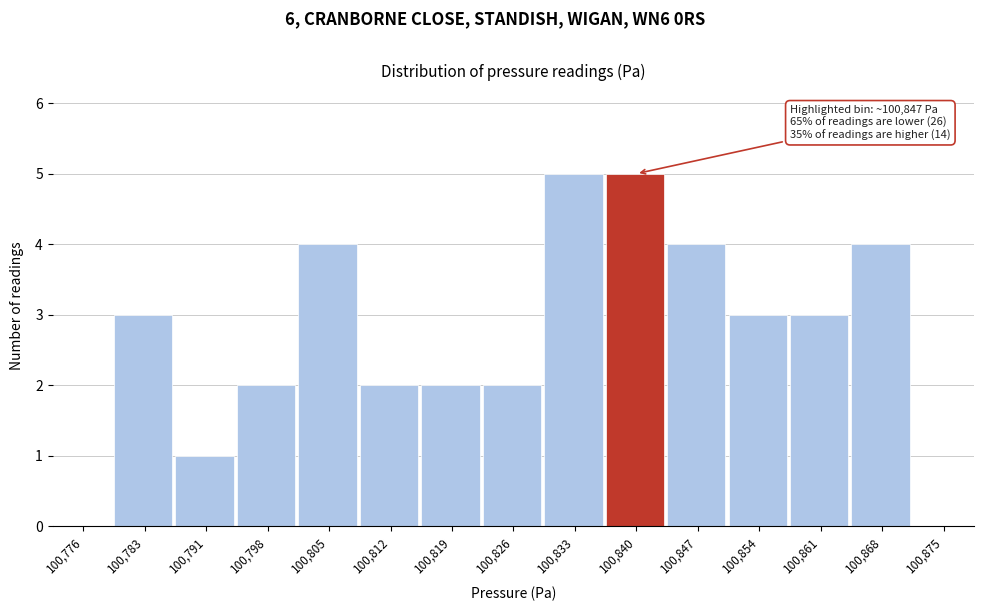

Reading left to right, transcribe all the data shown in this chart.

100,776=0	100,783=3	100,791=1	100,798=2	100,805=4	100,812=2	100,819=2	100,826=2	100,833=5	100,840=5	100,847=4	100,854=3	100,861=3	100,868=4	100,875=0